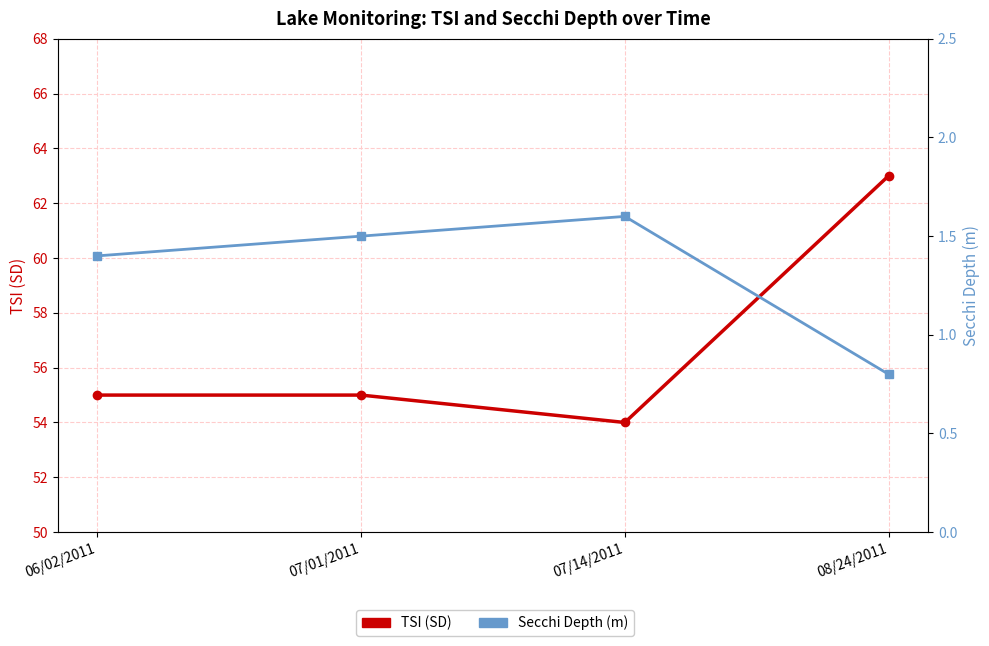

What is the greatest value displayed?

63.0